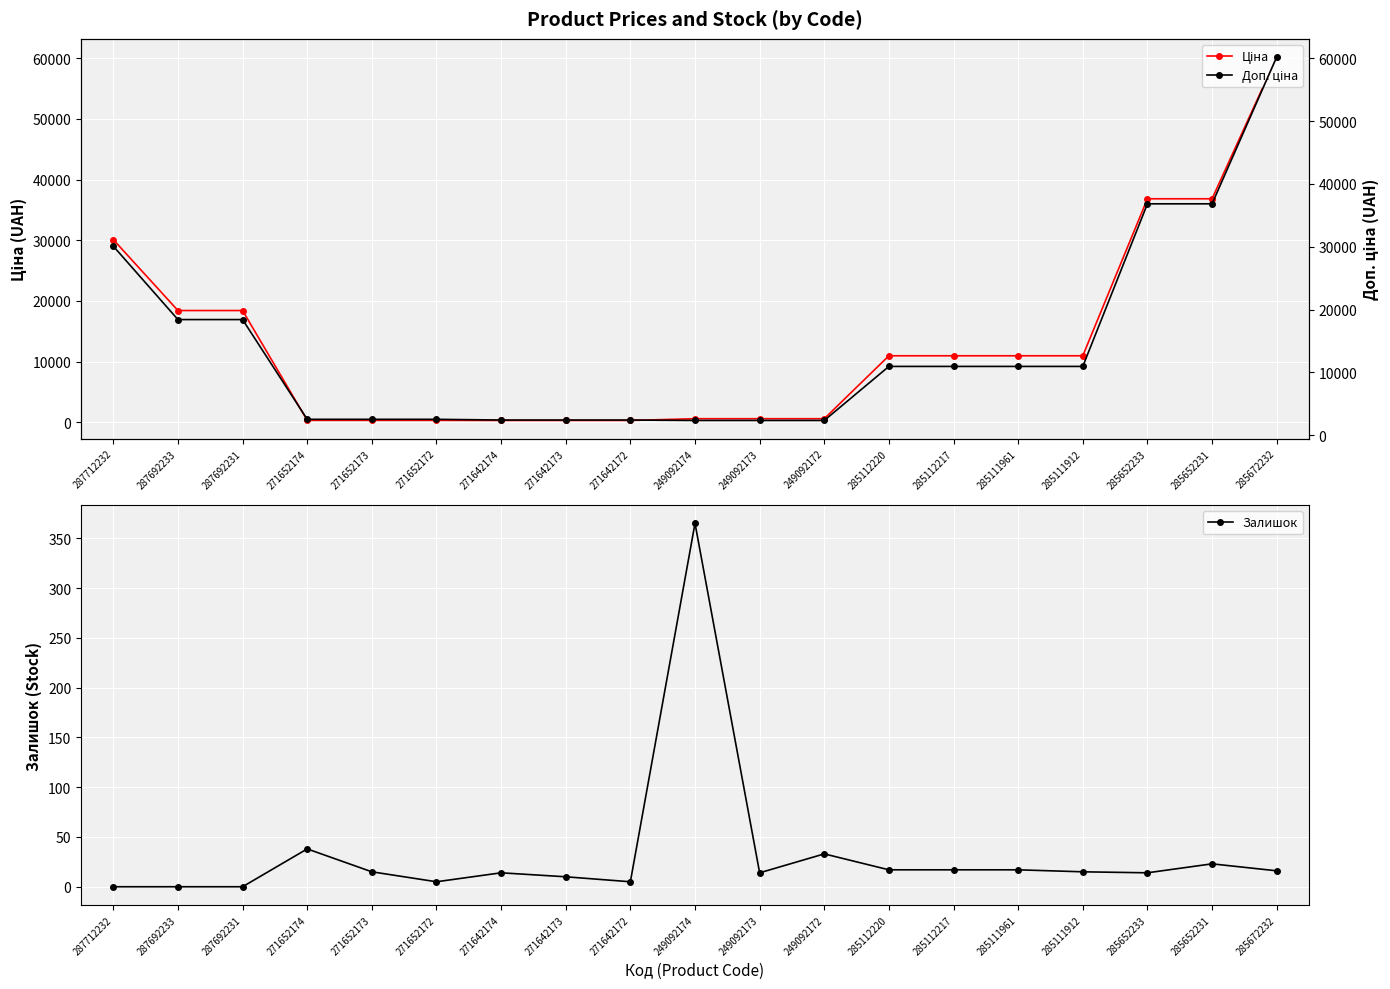

True or false: Доп. ціна and Ціна cross at least once.

False